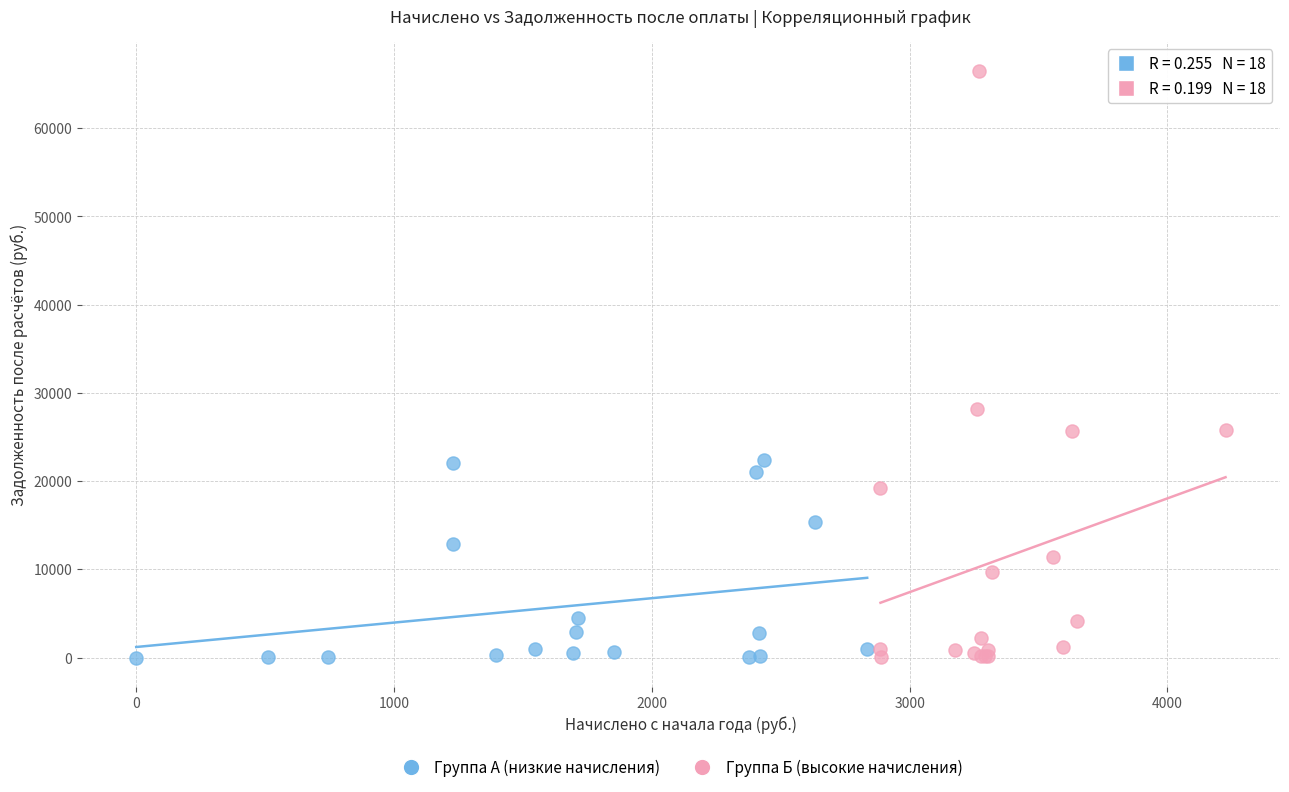

Which series has the widest spread of Y values?

Группа Б (высокие начисления)